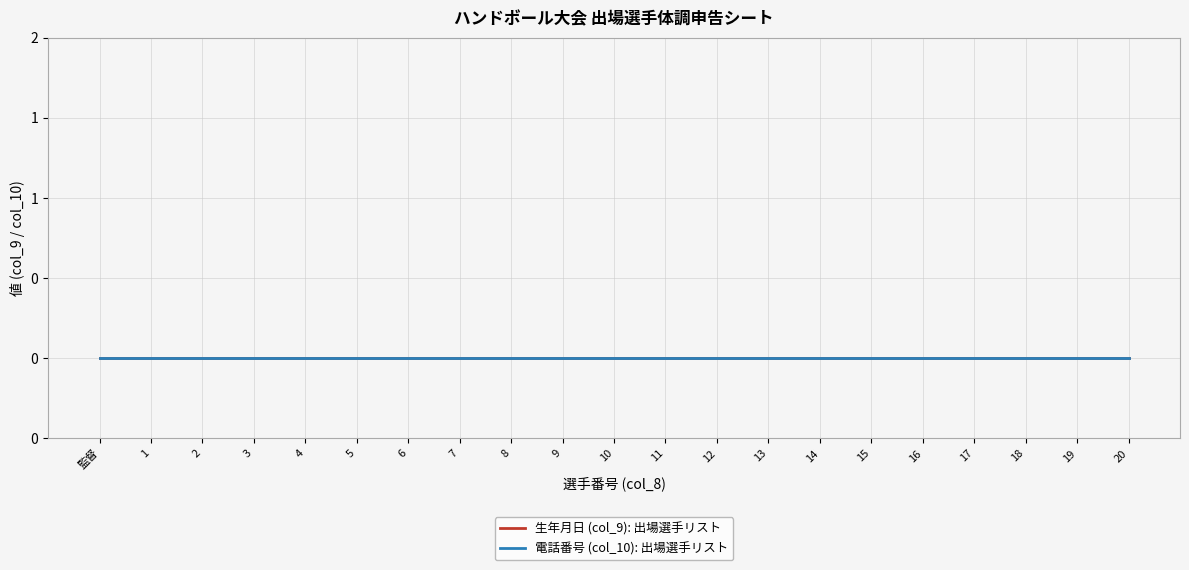

True or false: Player Number (col_8) and Phone (col_10) cross at least once.

False